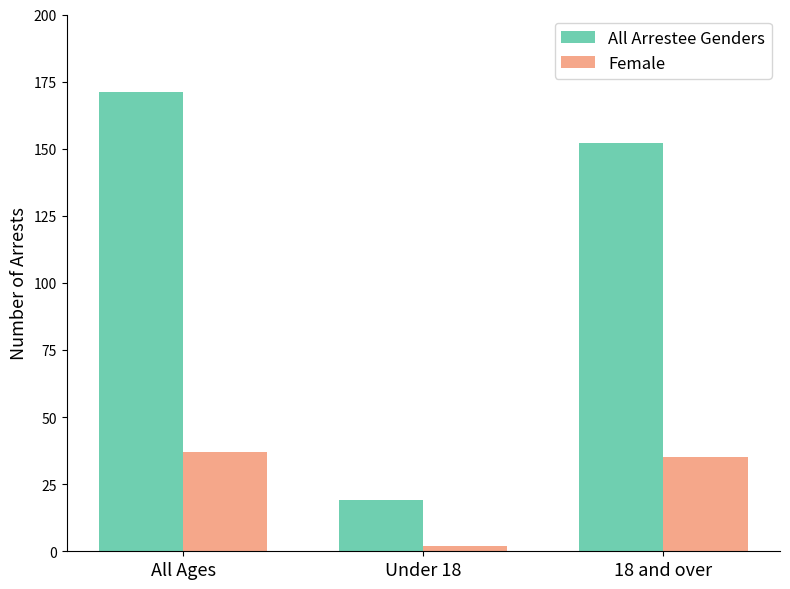

What is the label of the 1st bar from the right?

18 and over